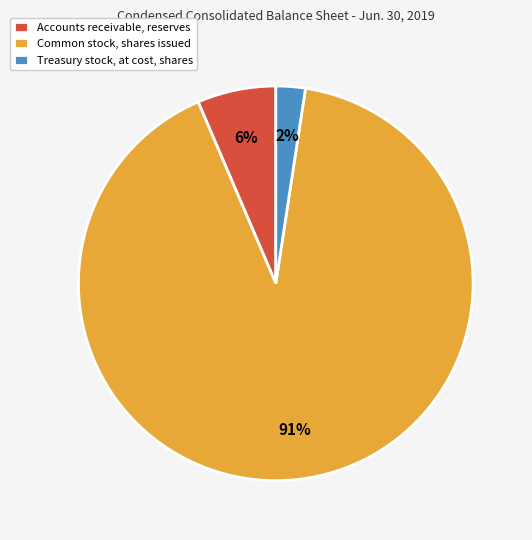

Does any single category account for the majority?

Yes